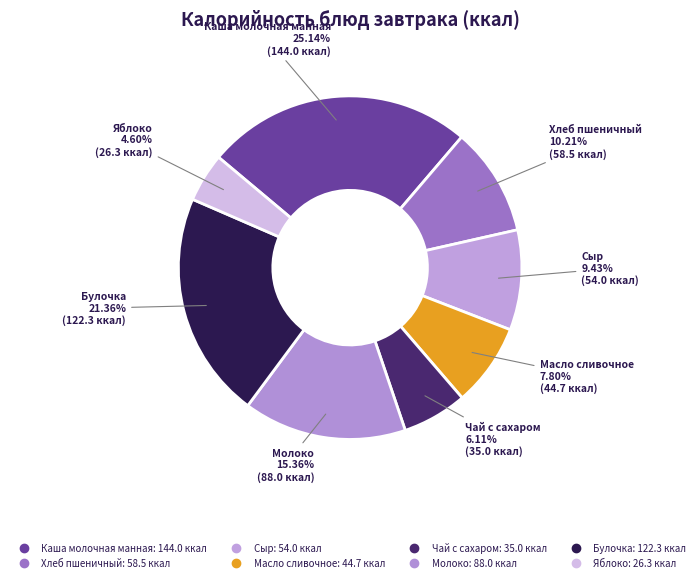

Count the number of slices in the pie.

8